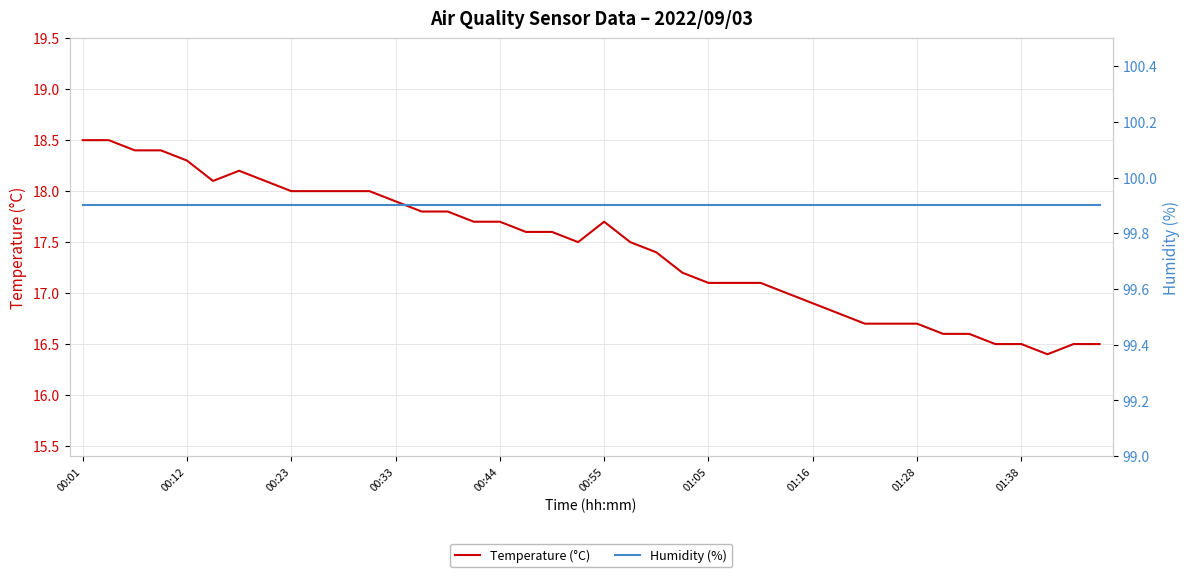

At which category does the chart reach its minimum across all series?

37